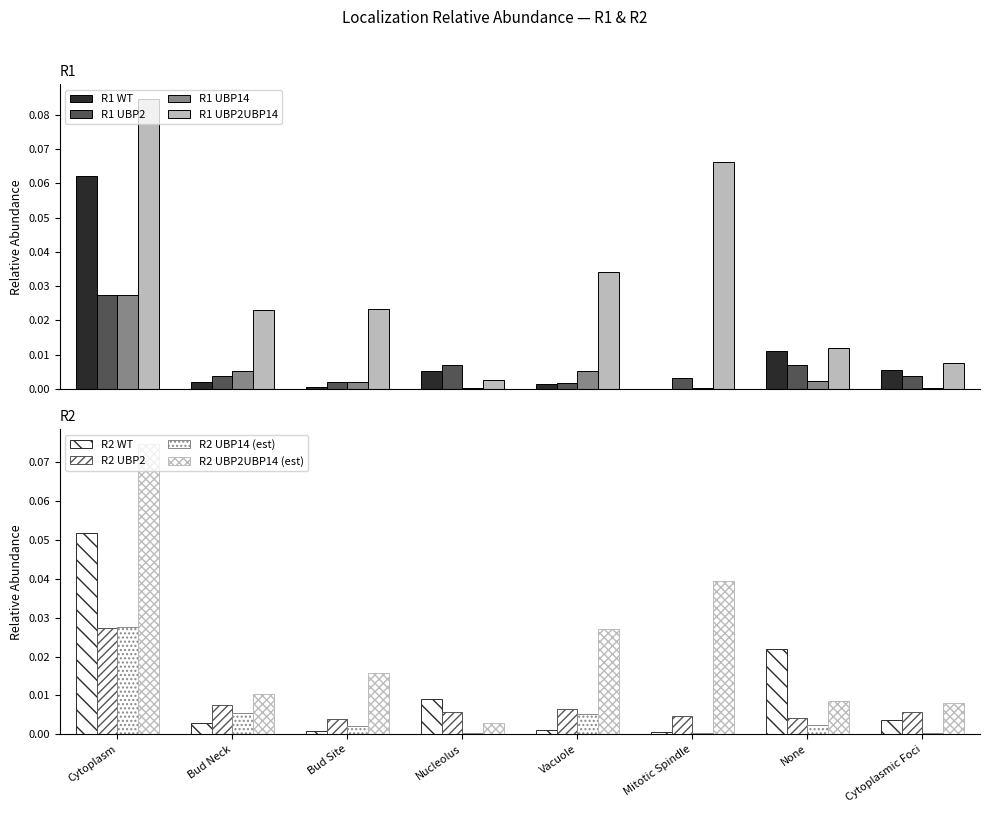

Is it true that R1 UBP2UBP14 equals 0.1 at Cytoplasm?

True